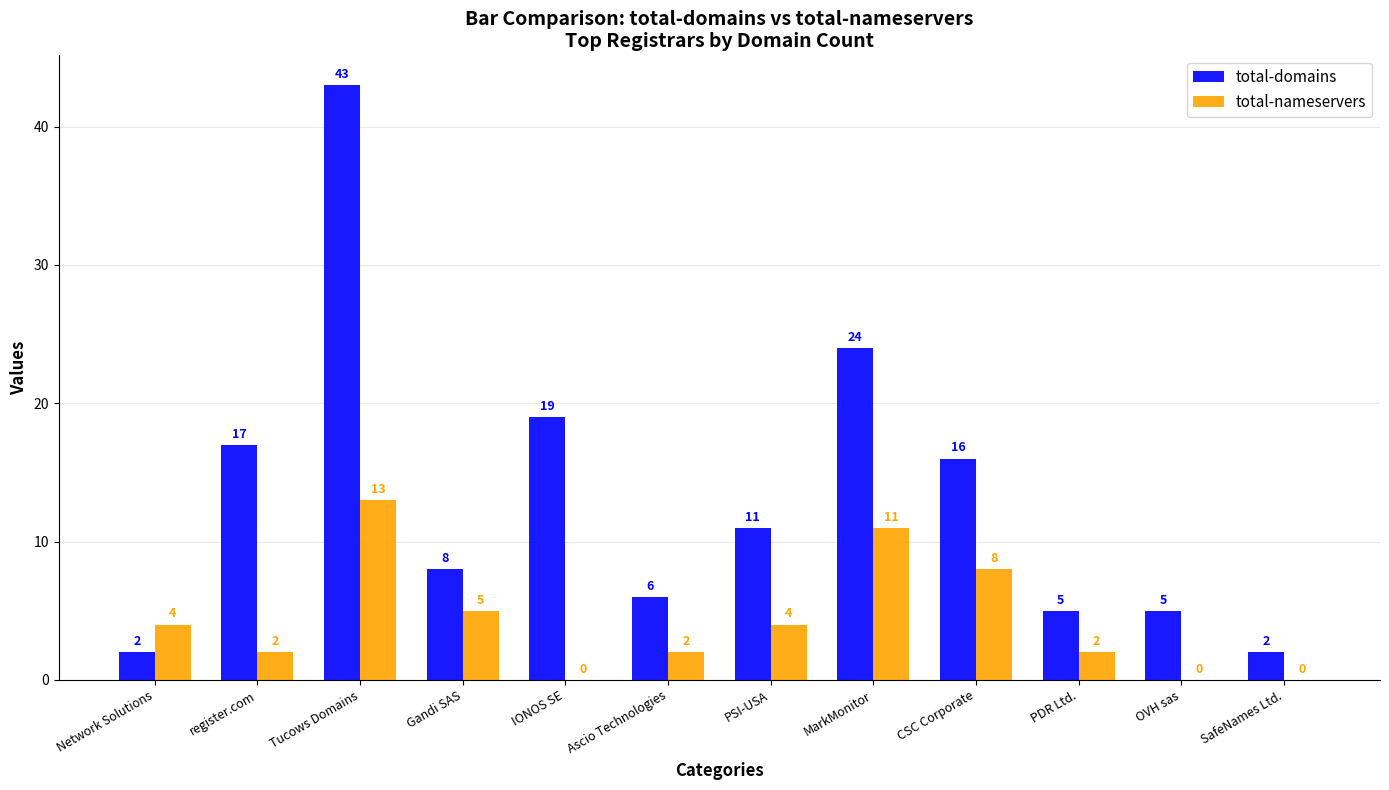

Reading right to left, what are all the values shown in this chart?

total-domains: SafeNames Ltd.=2	OVH sas=5	PDR Ltd.=5	CSC Corporate=16	MarkMonitor=24	PSI-USA=11	Ascio Technologies=6	IONOS SE=19	Gandi SAS=8	Tucows Domains=43	register.com=17	Network Solutions=2
total-nameservers: SafeNames Ltd.=0	OVH sas=0	PDR Ltd.=2	CSC Corporate=8	MarkMonitor=11	PSI-USA=4	Ascio Technologies=2	IONOS SE=0	Gandi SAS=5	Tucows Domains=13	register.com=2	Network Solutions=4